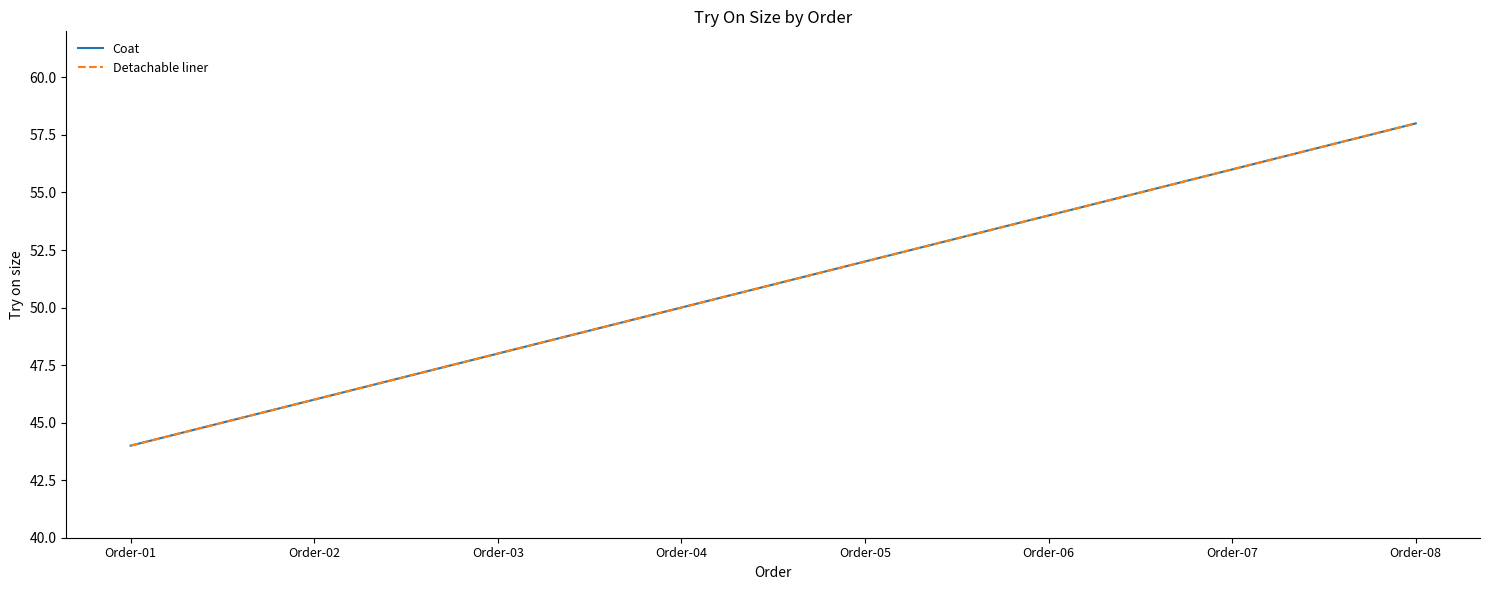

What is the total value across all series at Order-03?

96